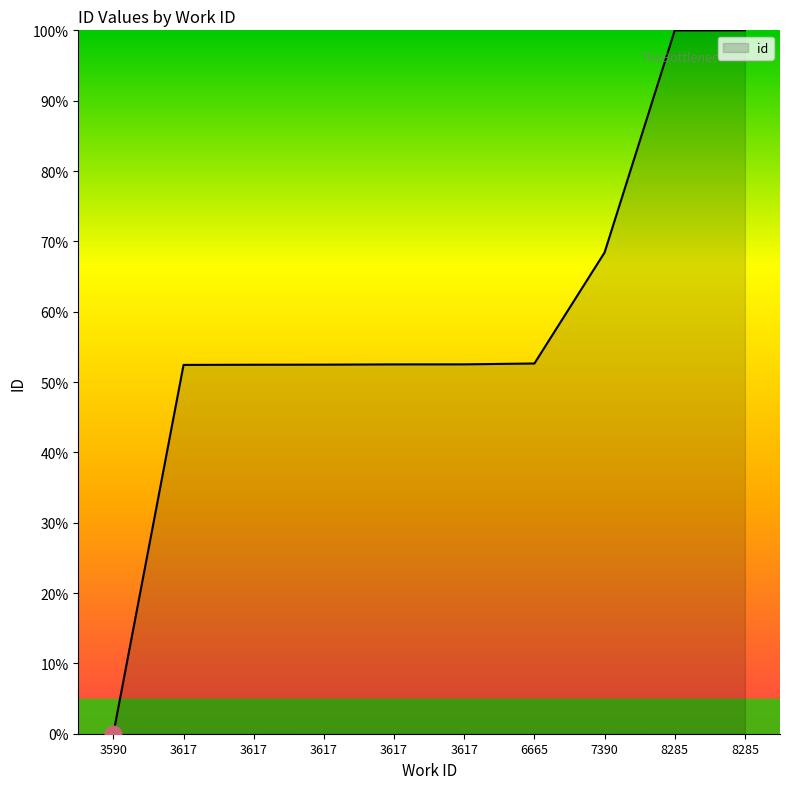

Is this an area chart (filled region under the line)?

Yes